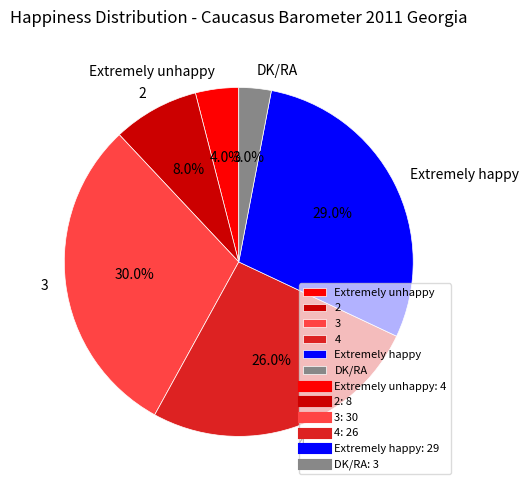

Between 2 and 3, which is larger?

3